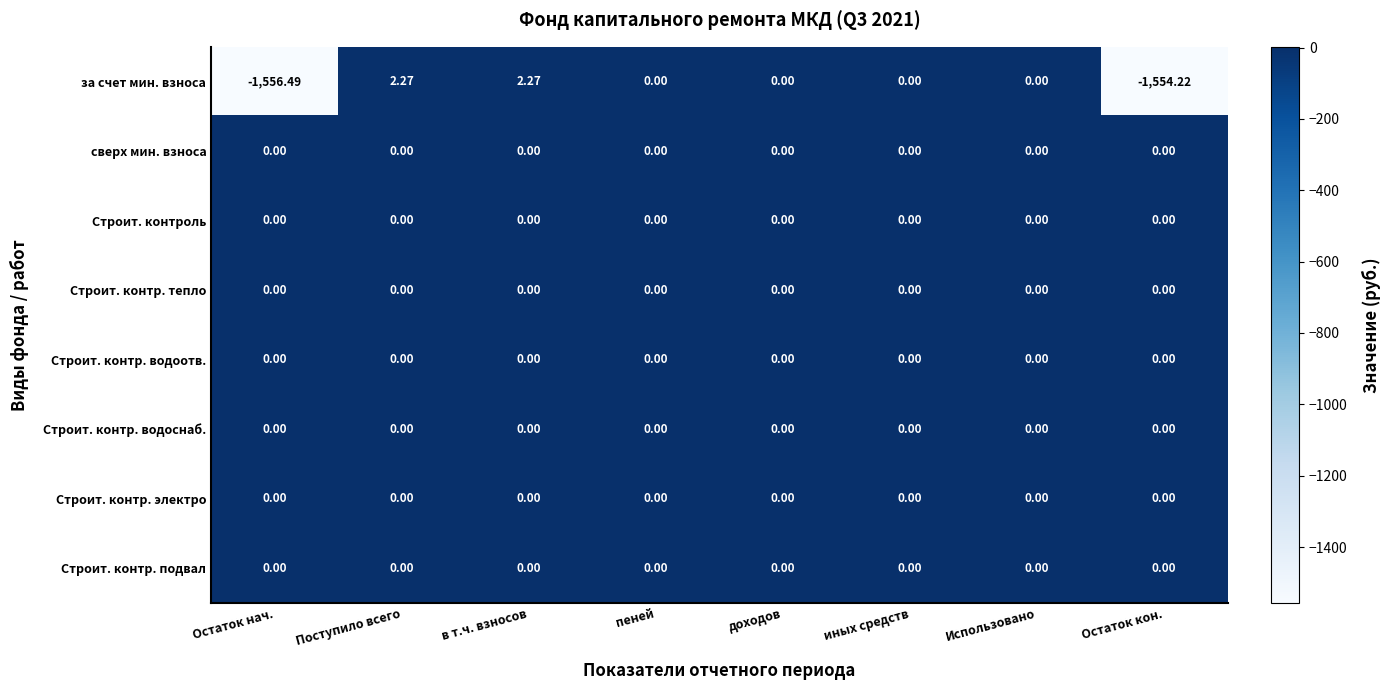

How many categories are shown in the chart?

8